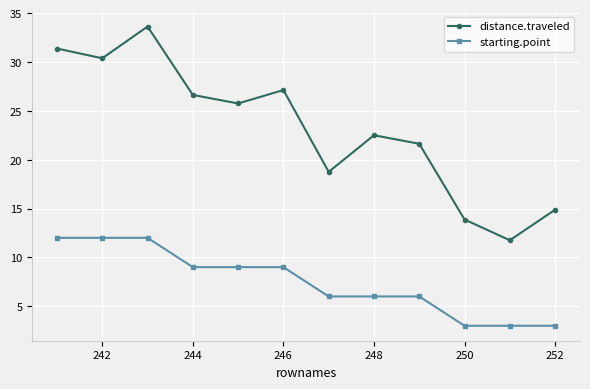

Which series has the largest total across all categories?

distance.traveled